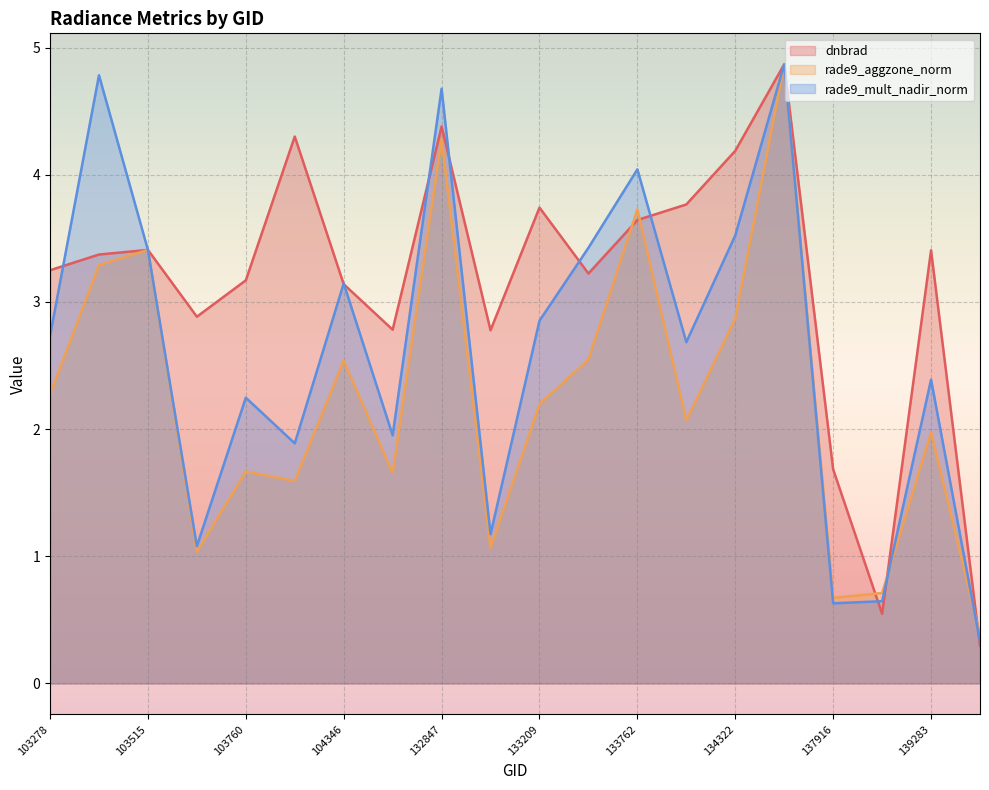

At 134322, list the series in order from largest to smallest.

dnbrad, rade9_mult_nadir_norm, rade9_aggzone_norm